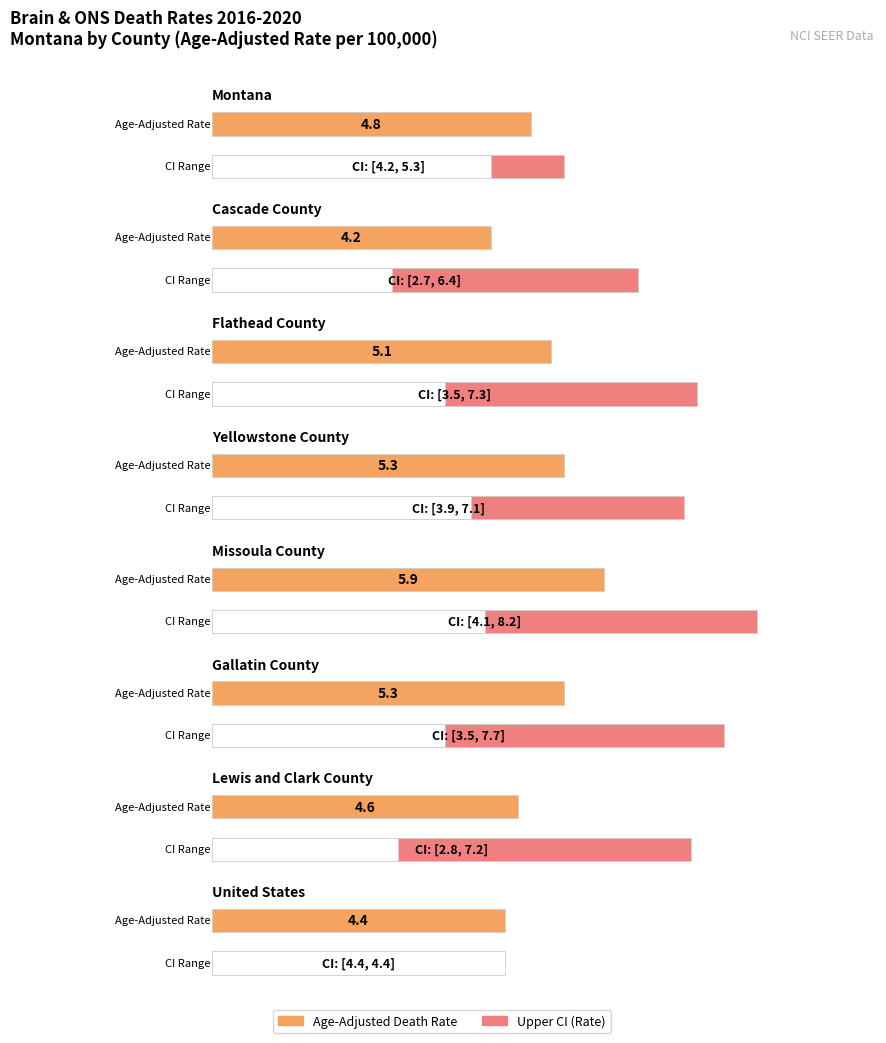

What is the difference between the Upper CI values at Gallatin County and Yellowstone County?

0.6